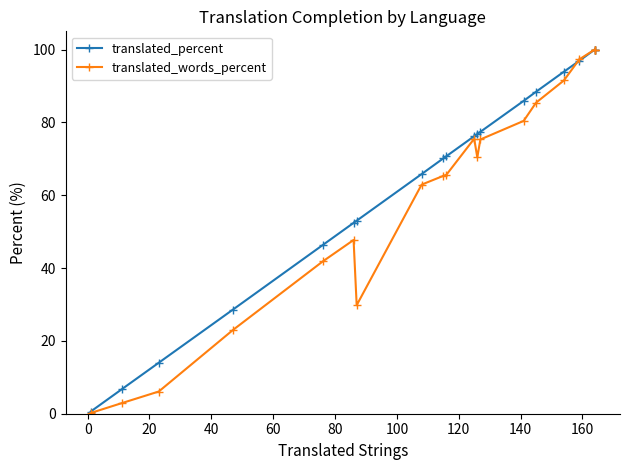

How many lines are shown in the chart?

2